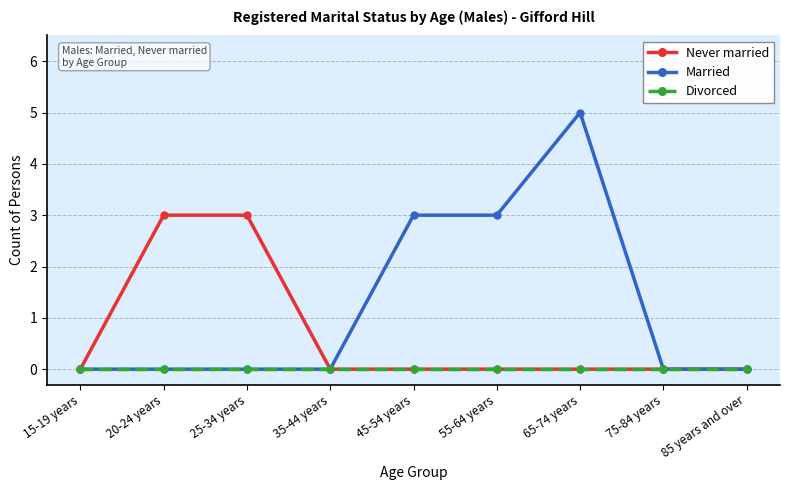

What is the greatest value displayed?

5